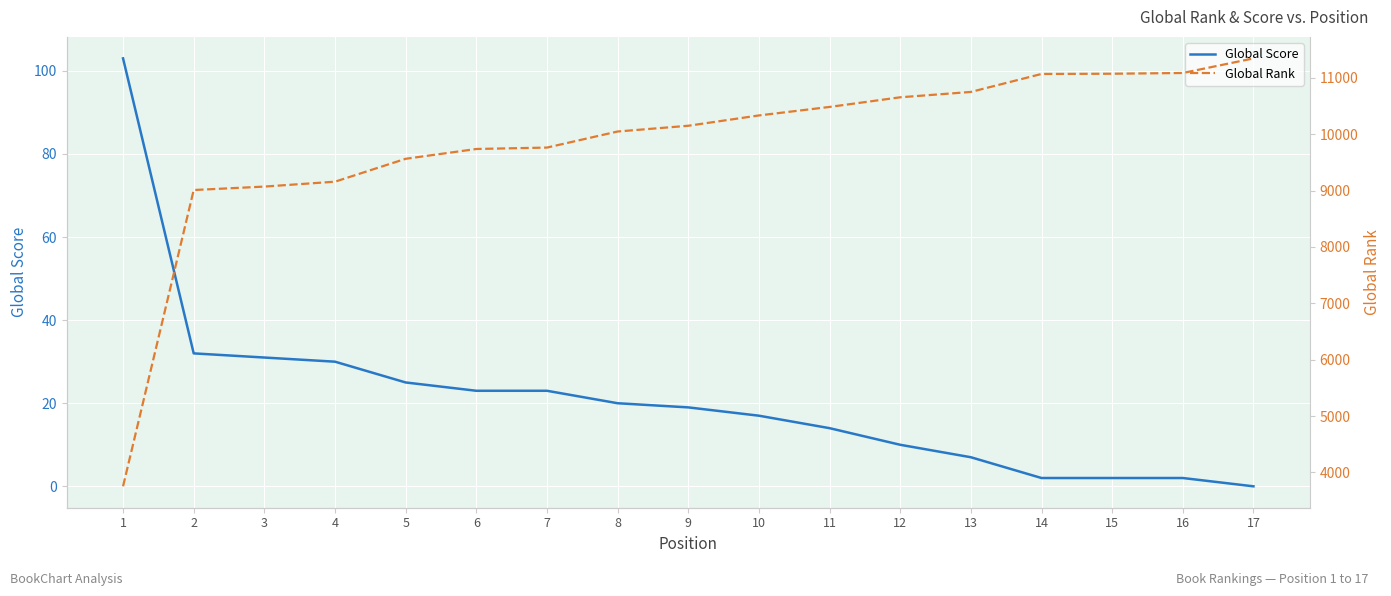

True or false: Global Rank has a value of 9070 at 3.

True